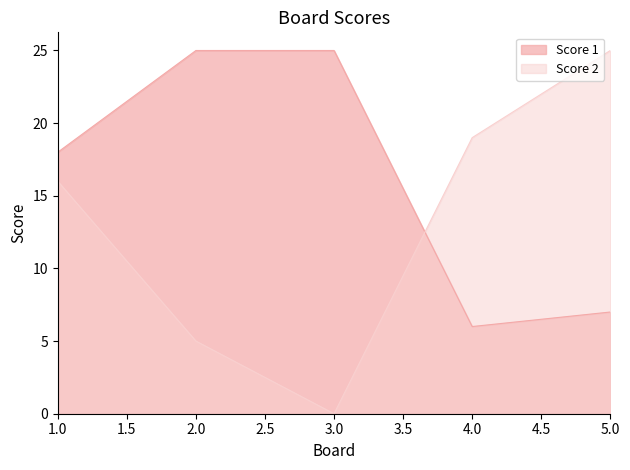

Reading right to left, what are all the values shown in this chart?

Score 1: 5.0=7	4.0=6	3.0=25	2.0=25	1.0=18
Score 2: 5.0=25	4.0=19	3.0=0	2.0=5	1.0=16